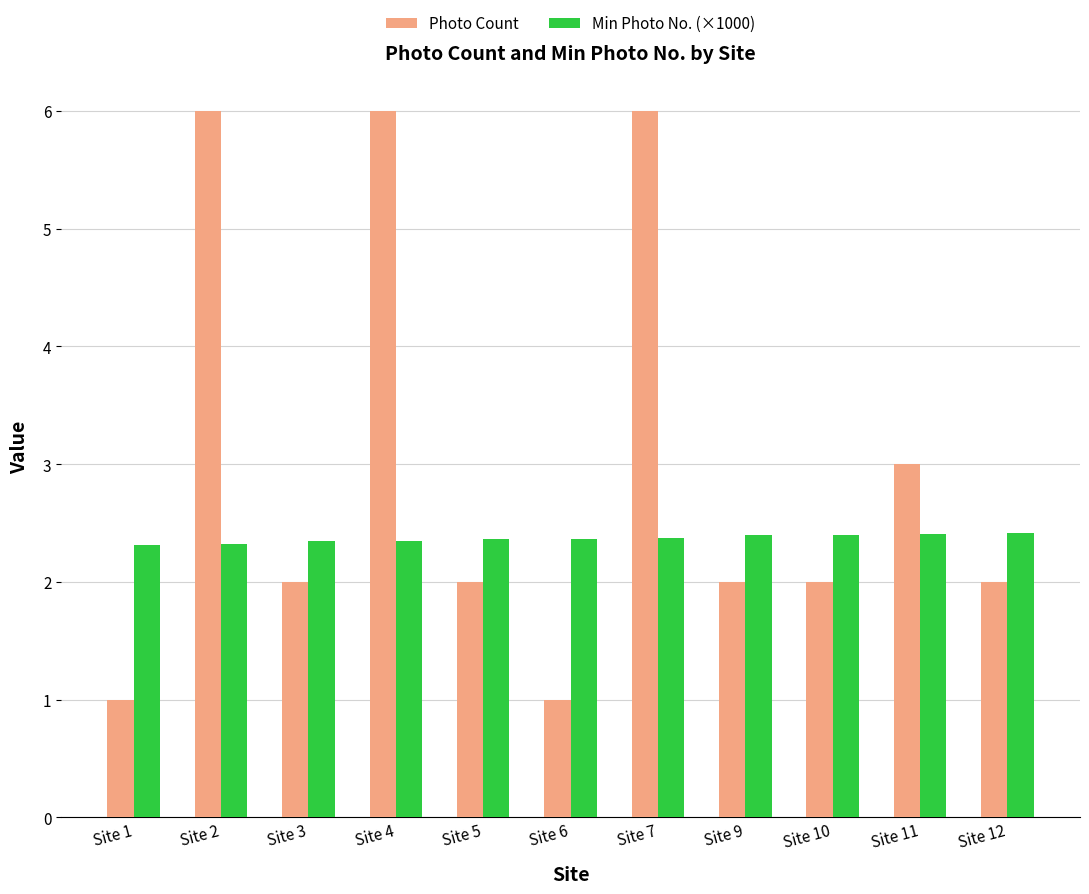

What is the minimum value shown in the chart?

1.0